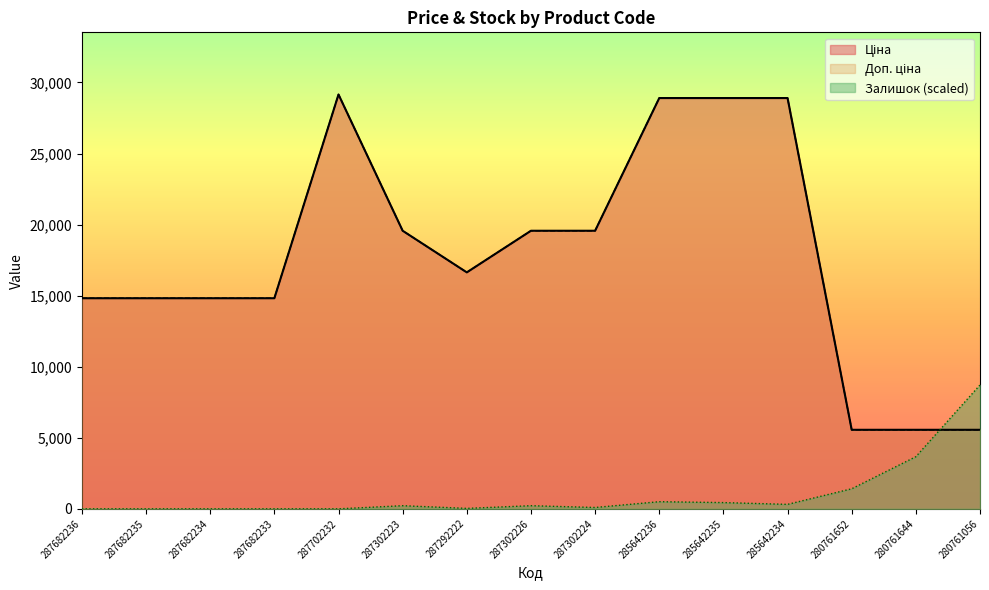

Reading right to left, what are all the values shown in this chart?

Ціна: 5560.3	5560.3	5560.3	28901.7	28901.7	28901.7	19564.9	19564.9	16636.8	19564.9	29152.3	14817.6	14817.6	14817.6	14817.6
Доп. ціна: 5560.3	5560.3	5560.3	28901.7	28901.7	28901.7	19564.9	19564.9	16636.8	19564.9	29152.3	14817.6	14817.6	14817.6	14817.6
Залишок: 8714.3	3667.5	1410.6	313.5	438.9	501.5	94.0	219.4	31.3	219.4	0.0	0.0	0.0	0.0	0.0